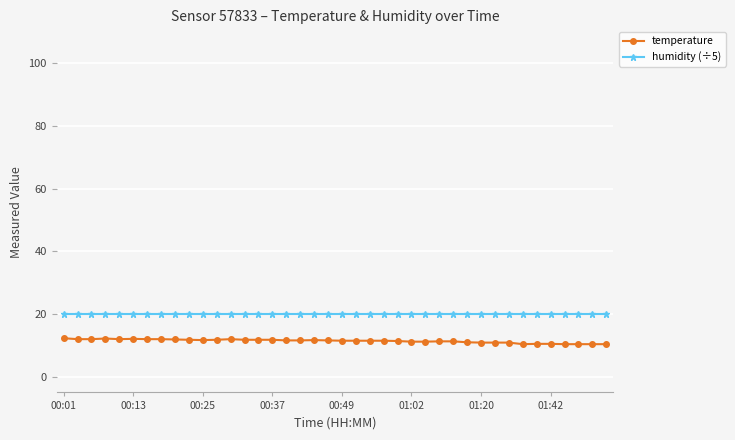

What is the value of the temperature point at the 13th from the left?

12.0